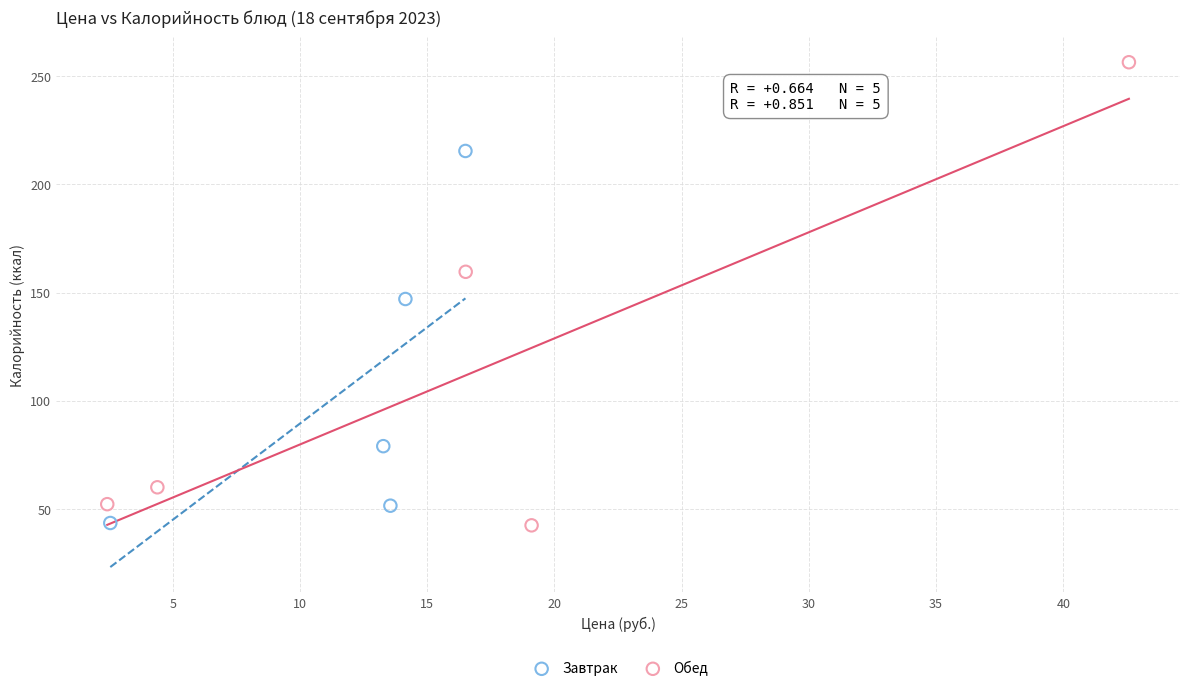

Which series reaches the maximum Y coordinate?

Обед